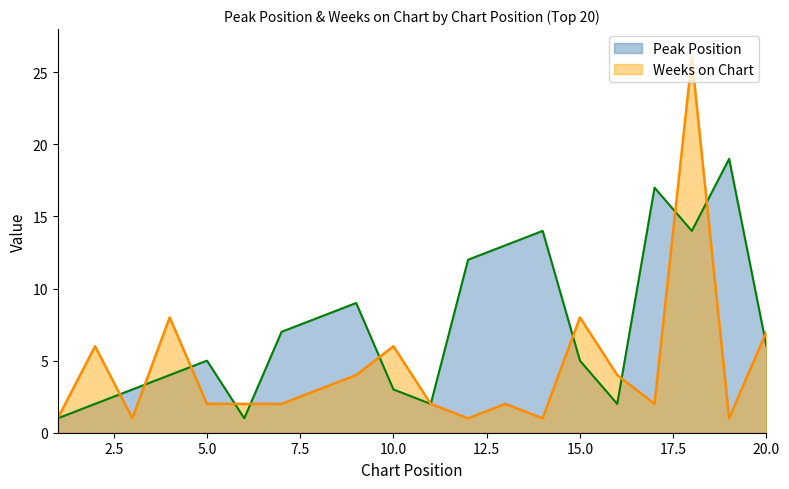

Reading left to right, list all the values displayed in this chart.

Peak Position: 1=1	2=2	3=3	4=4	5=5	6=1	7=7	8=8	9=9	10=3	11=2	12=12	13=13	14=14	15=5	16=2	17=17	18=14	19=19	20=6
Weeks on Chart: 1=1	2=6	3=1	4=8	5=2	6=2	7=2	8=3	9=4	10=6	11=2	12=1	13=2	14=1	15=8	16=4	17=2	18=26	19=1	20=7